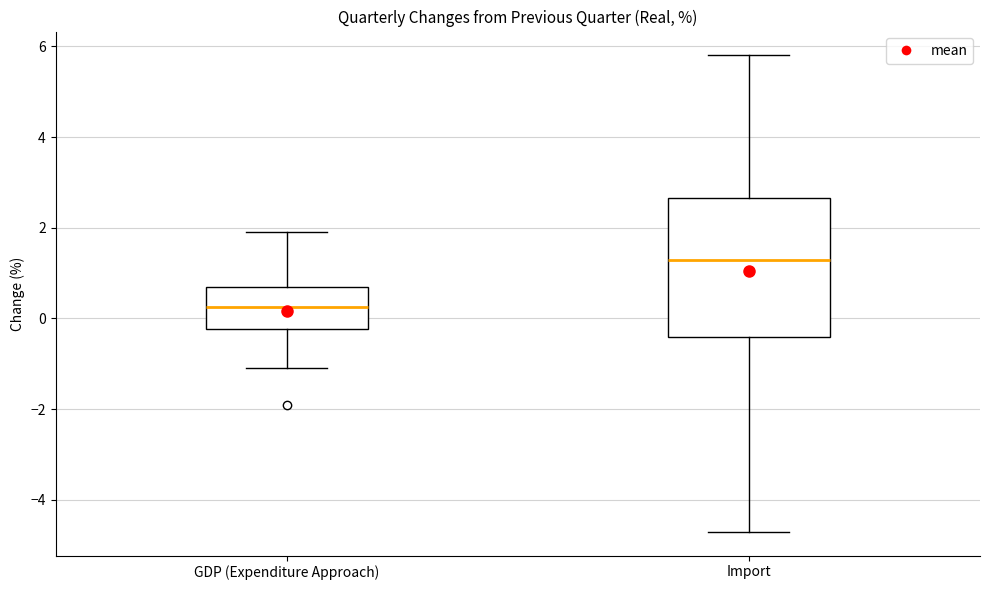

Where is the lower edge of the box for GDP (Expenditure Approach) on the y-axis? The values are not printed on the chart, so give them approximately, as read against the axis.

-0.2